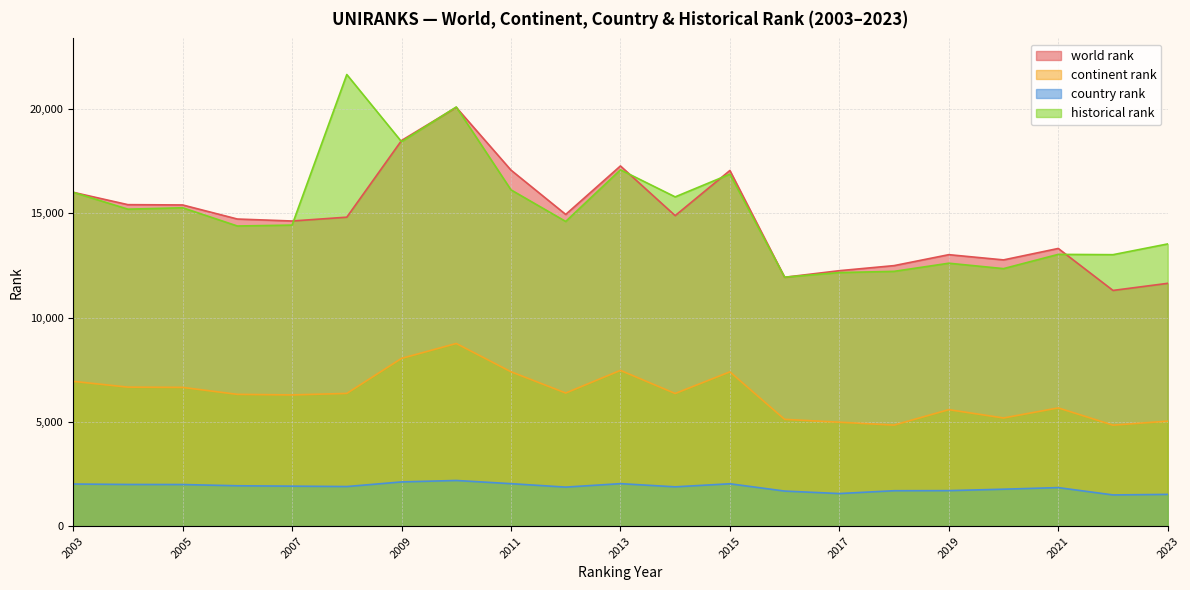

What is the difference between the maximum and minimum values in the world rank series?

8777.0